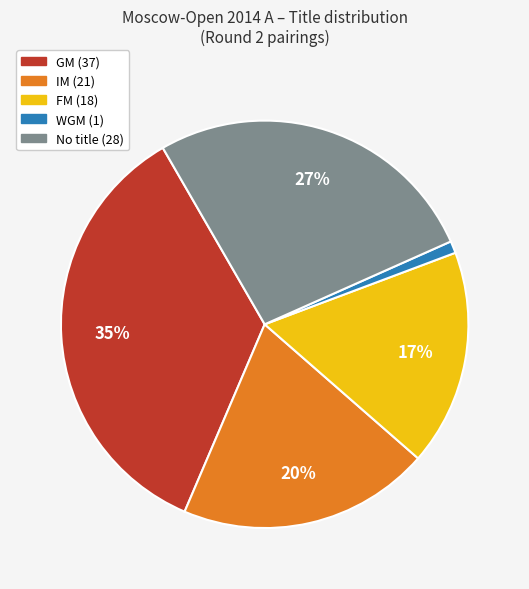

To the nearest percent, what is the average slice percentage?

20%